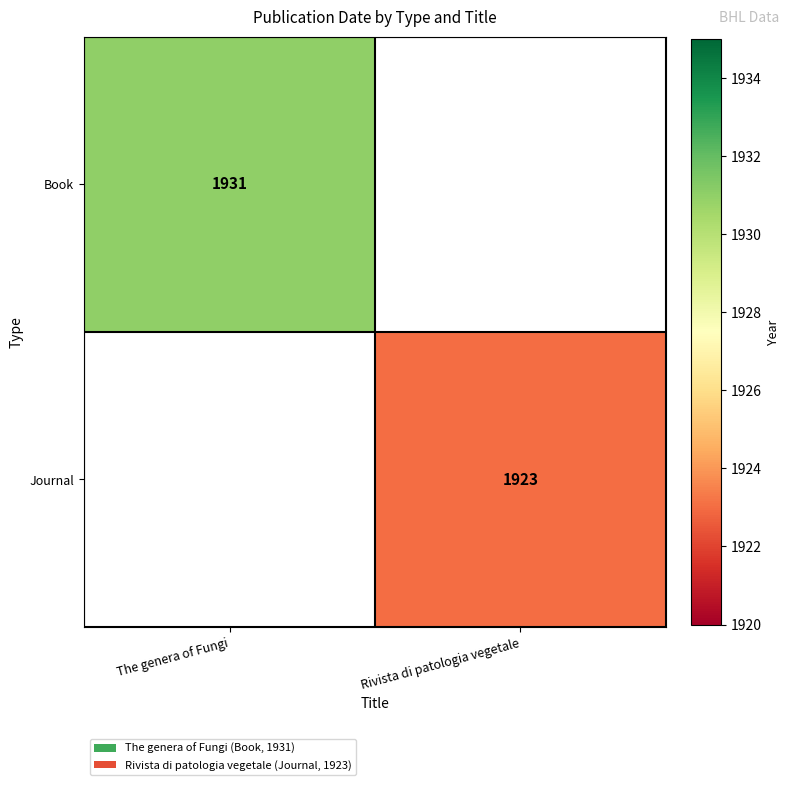

Is it true that Book equals 3037 at The genera of Fungi?

False